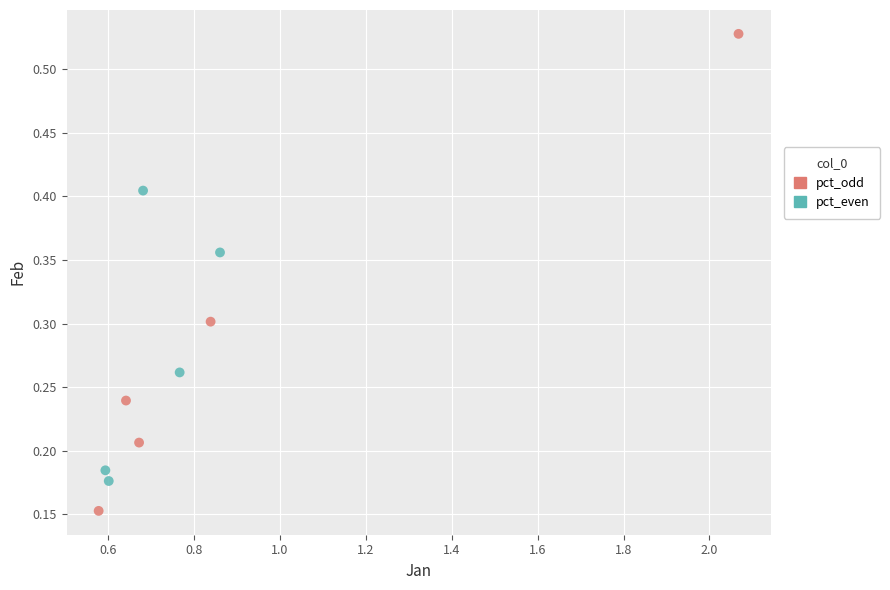

Which series has the largest Y range (max minus min)?

pct_odd